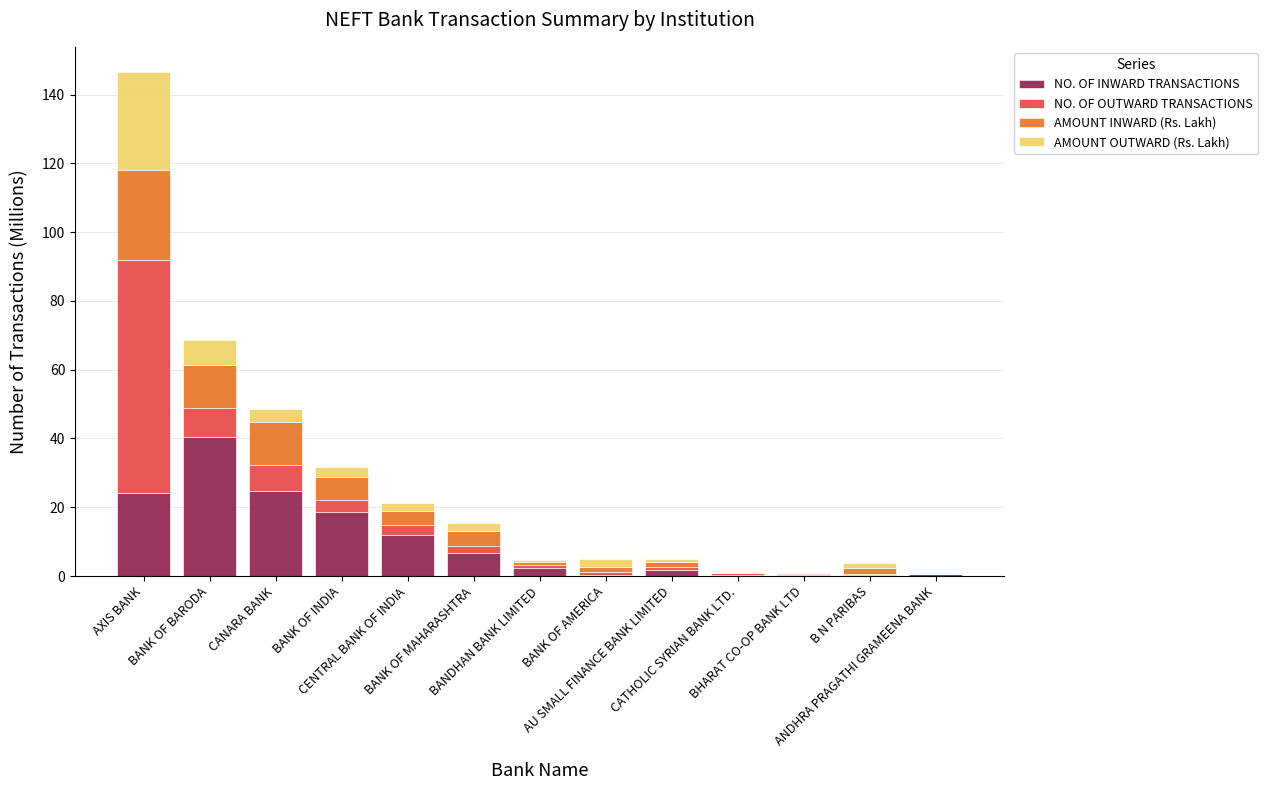

Where does the NO. OF INWARD TRANSACTIONS series first go above 2?

AXIS BANK